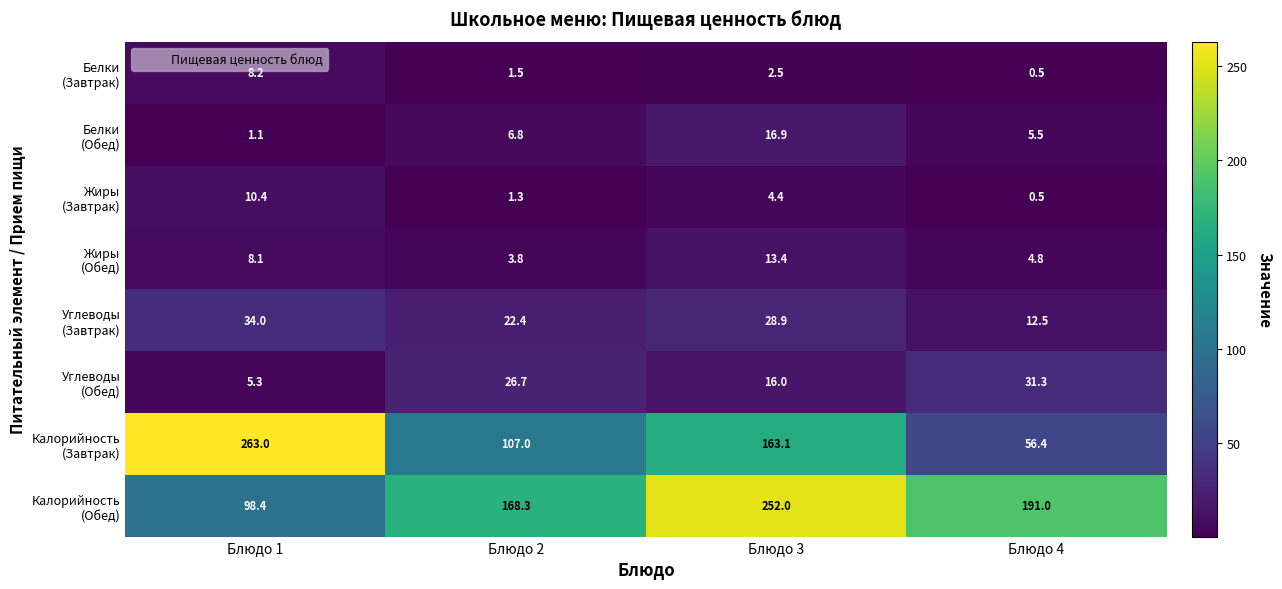

At which category does the chart reach its minimum across all series?

Блюдо 4